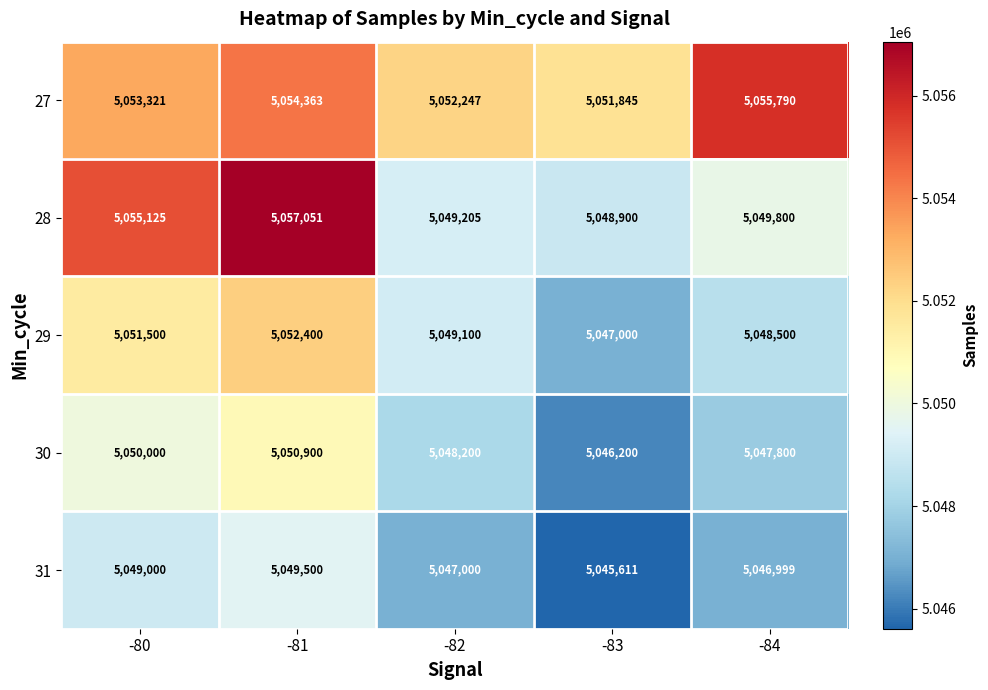

The 31 series shows 8013495 at -81. True or false?

False